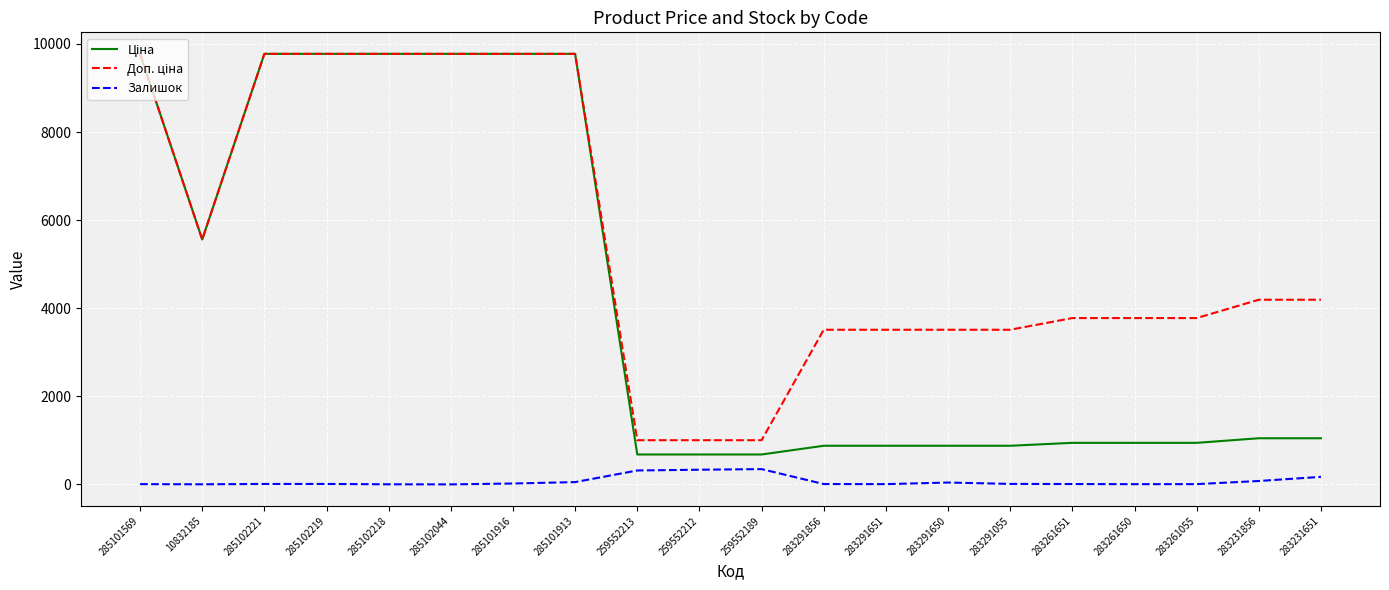

Does the chart display data point markers on the line(s)?

No